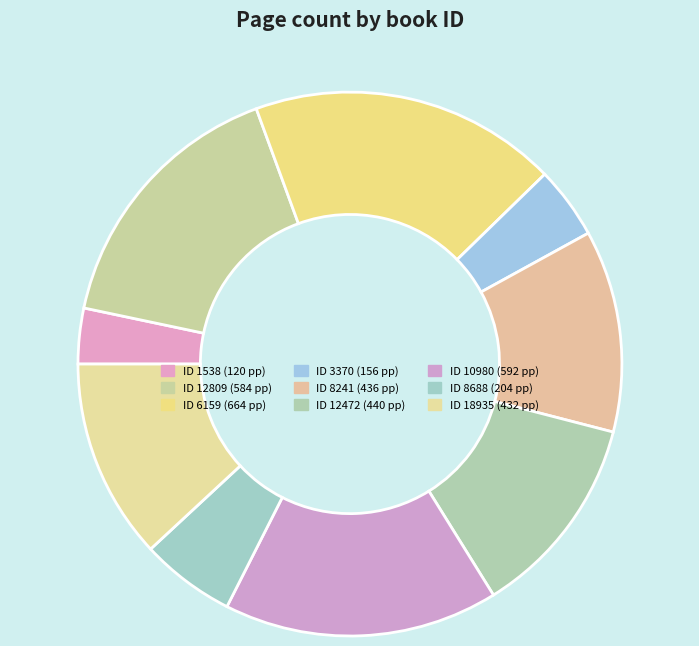

Count the number of slices in the pie.

9